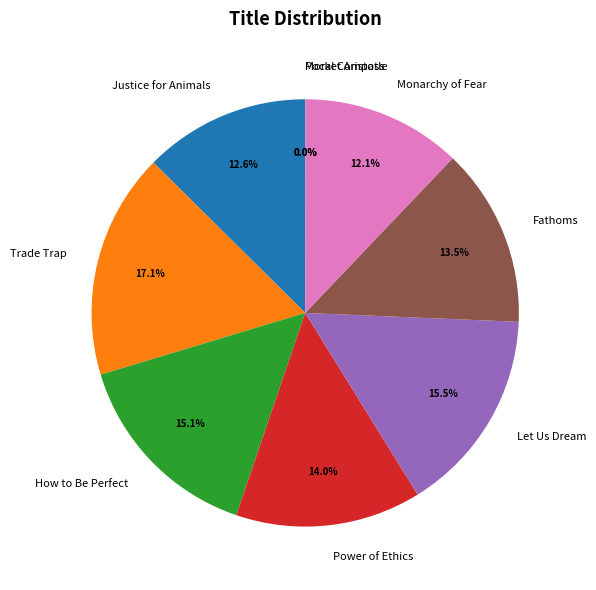

Is there a majority slice in this chart?

No